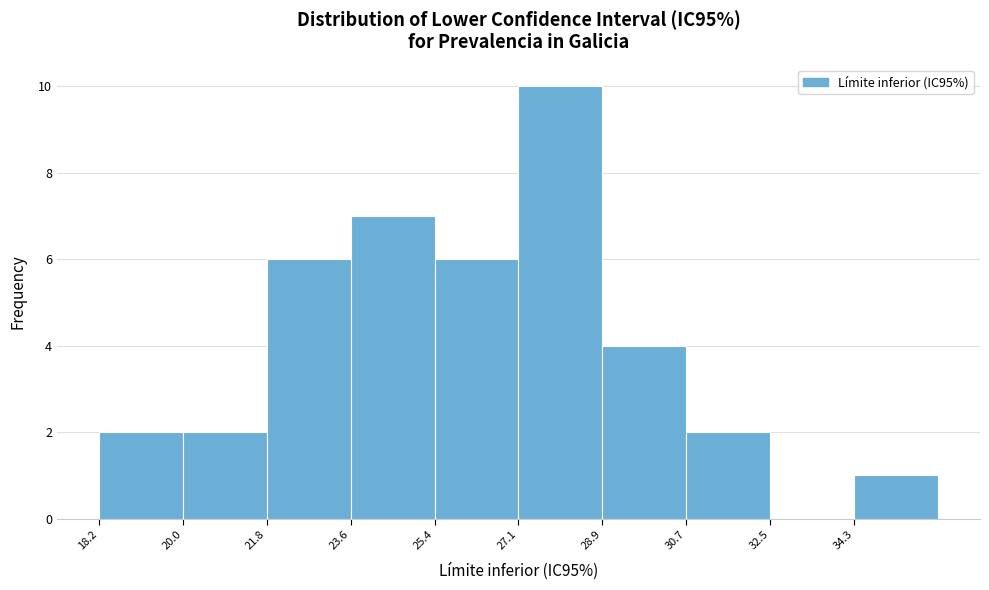

What is the height of the bar covering 25.4 to 27.2 on the x-axis? Neither the bar edges nor the heights are printed on the chart, so give them approximately, as read against the axes.

6